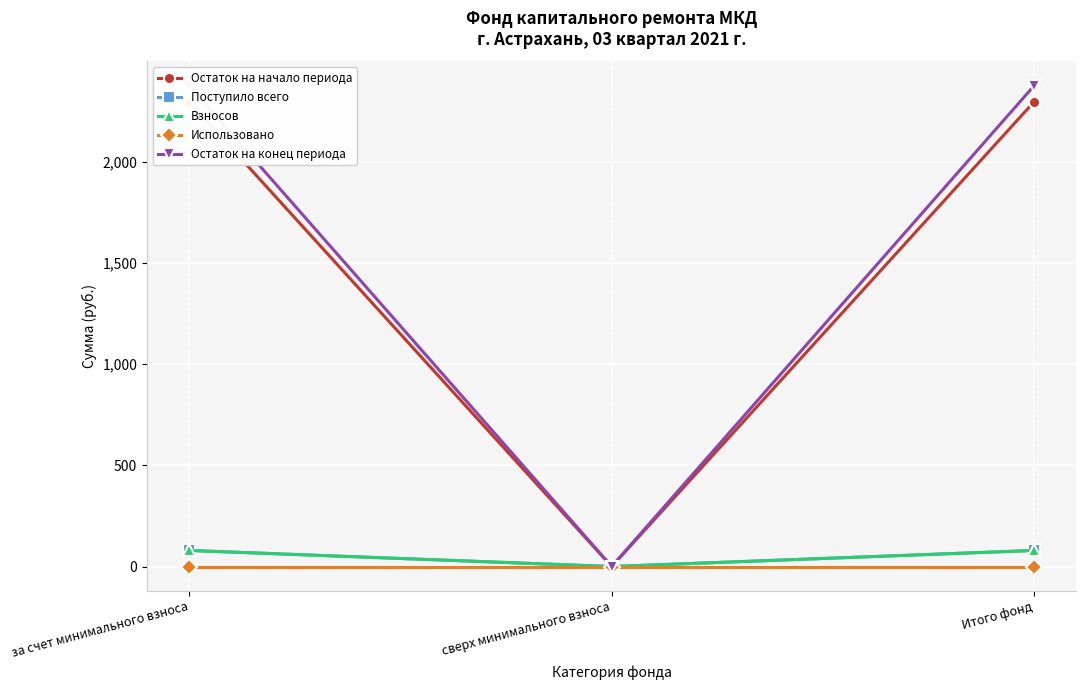

Rank the series by their maximum value, from lowest to highest.

Использовано, Поступило всего, Взносов, Остаток на начало периода, Остаток на конец периода